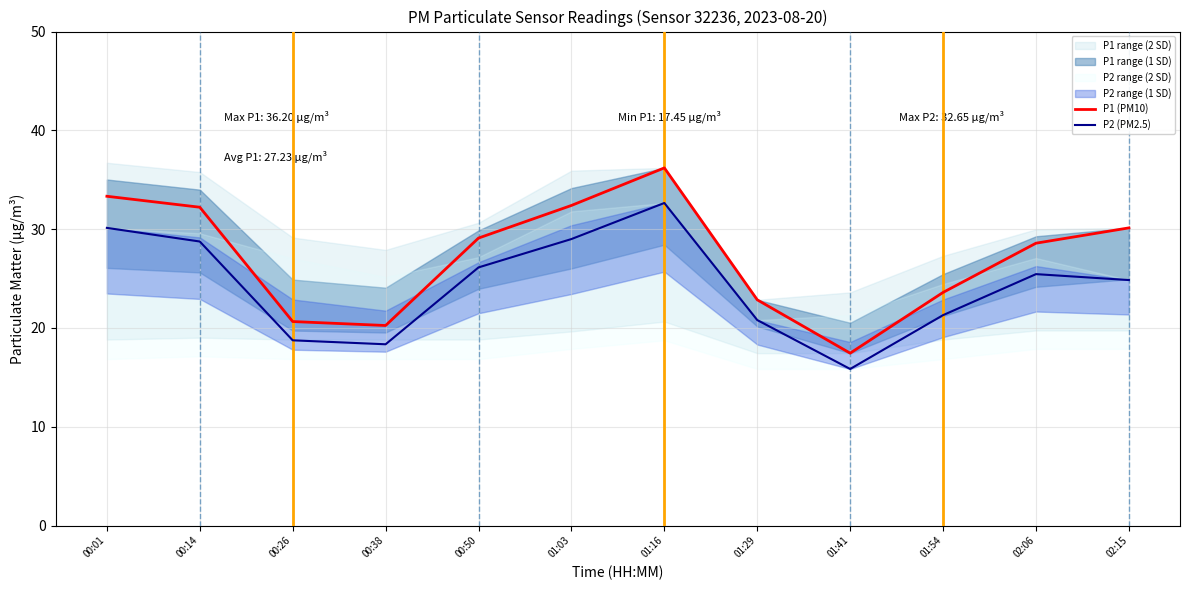

Where is the first local minimum for P1 (PM10)?

00:38